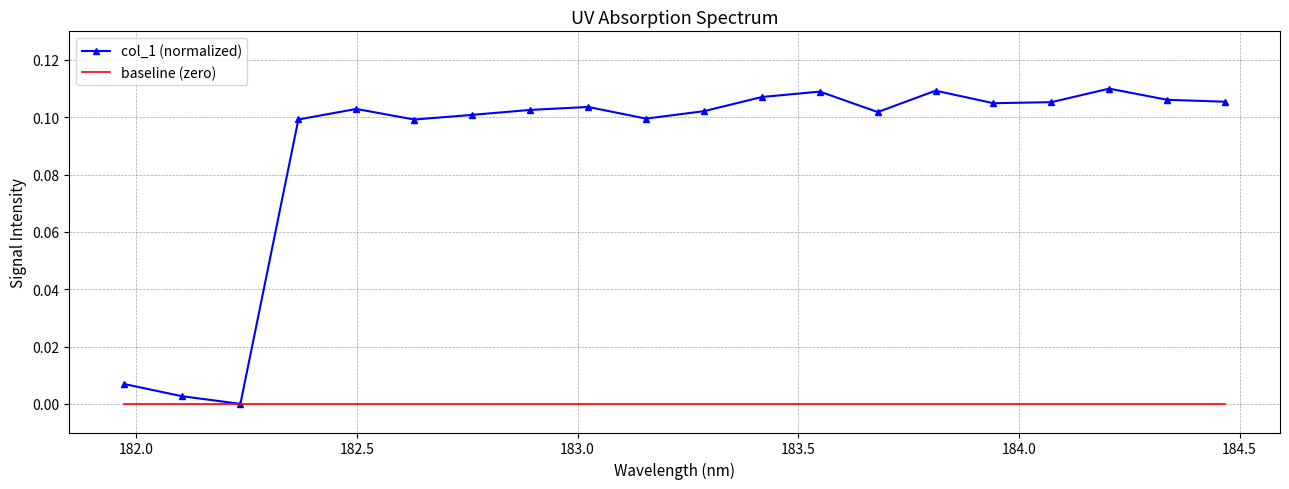

What are all the series names shown in the legend?

col_1 (normalized), baseline (zero)